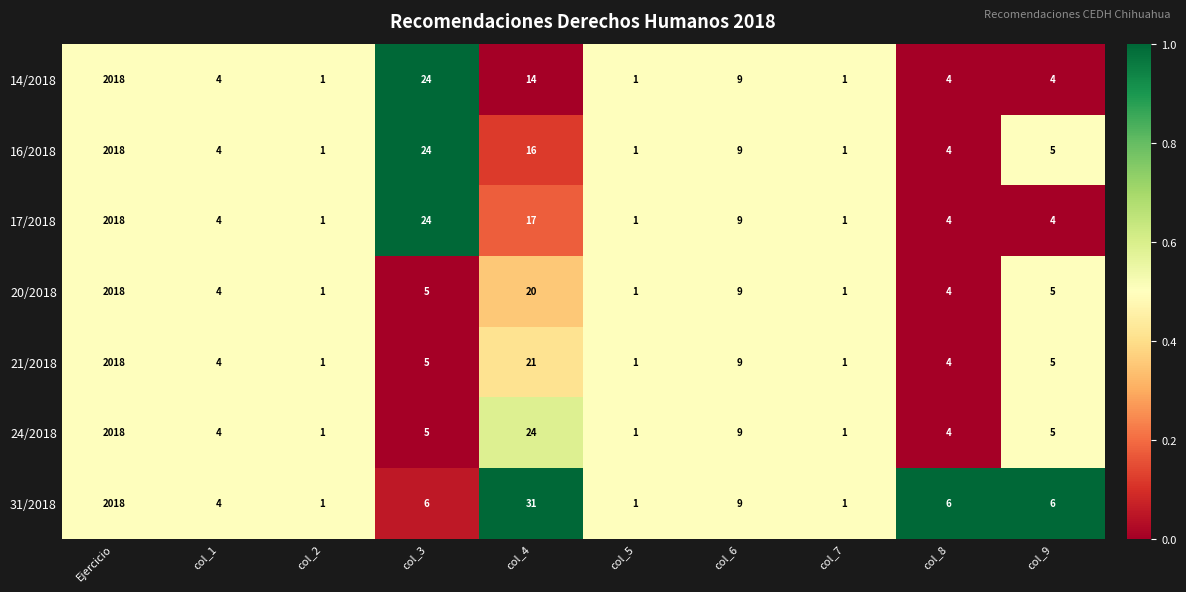

Is the value of 17/2018 at col_8 greater than the value of 20/2018 at col_9?

No